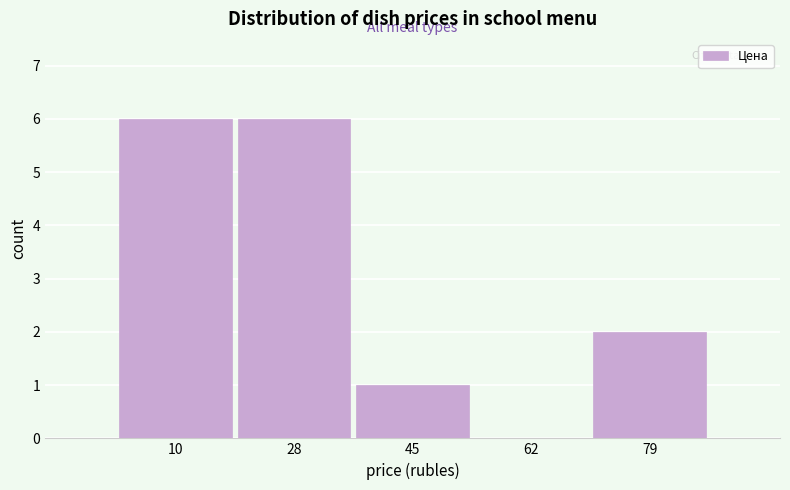

What is the height of the bar covering 20 to 36 on the x-axis? Neither the bar edges nor the heights are printed on the chart, so give them approximately, as read against the axes.

6